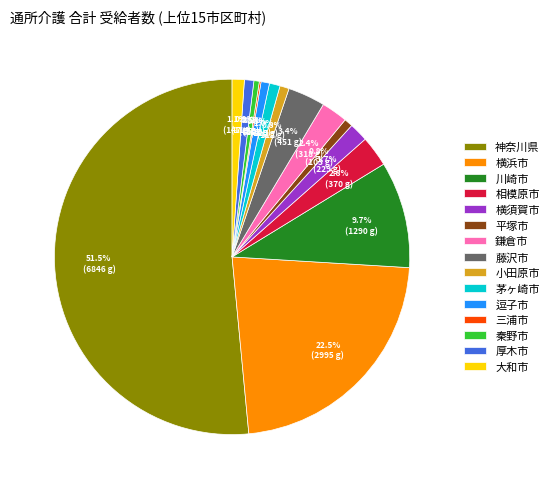

What is the largest slice in the pie chart?

神奈川県